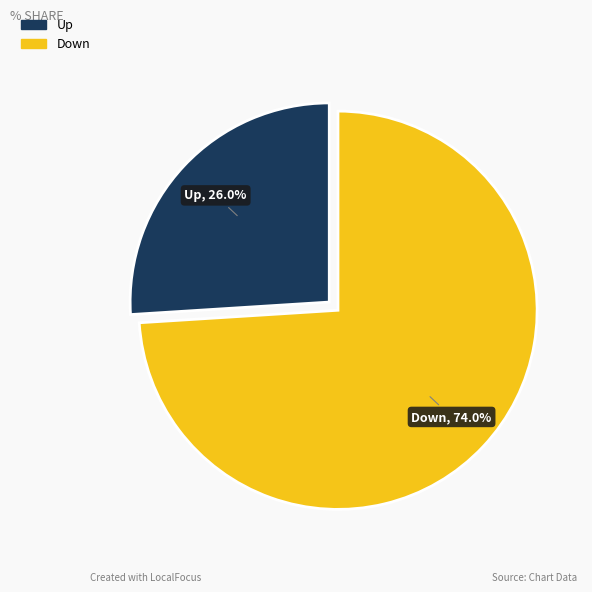

Which category accounts for the majority?

Down